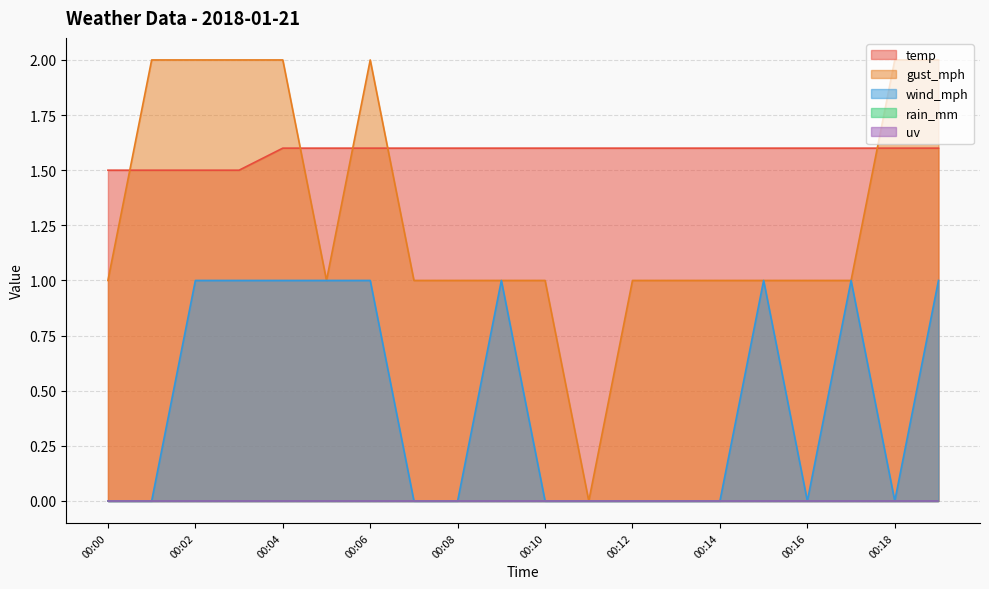

What is the sum of the gust_mph values at 00:12 and 00:15?

2.0